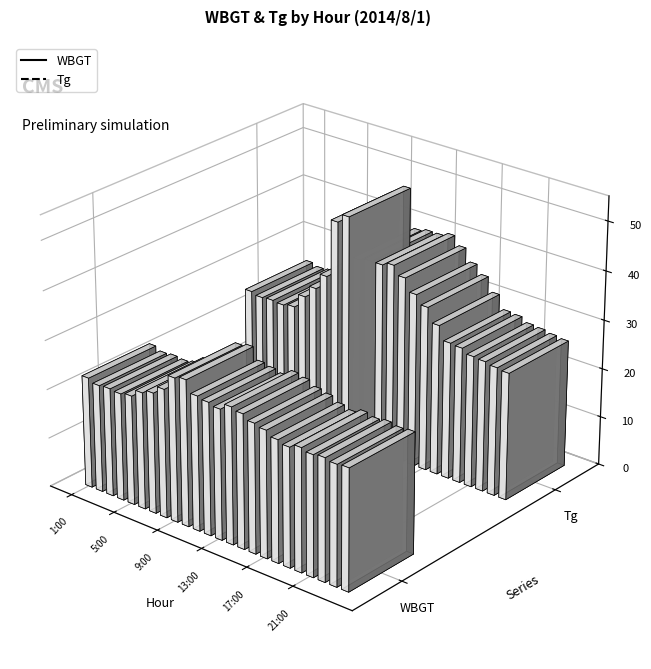

What is the total value across all series at 21:00?

51.4